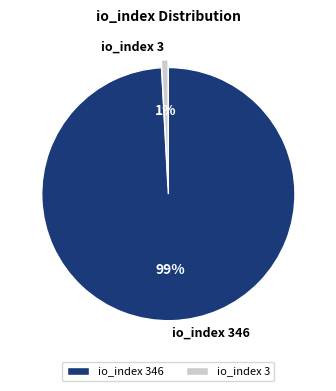

Which has a higher value, io_index 346 or io_index 3?

io_index 346